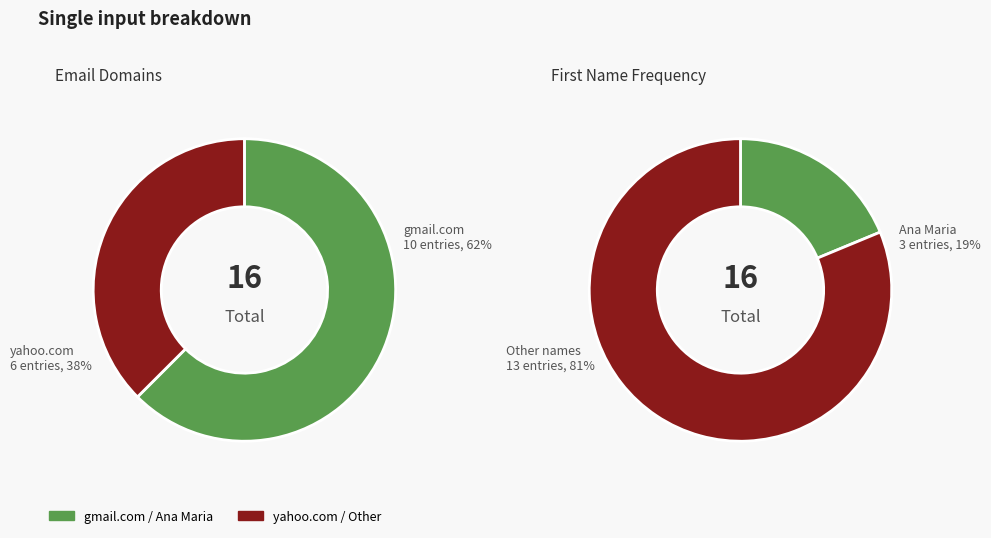

How many segments does this pie chart have?

2